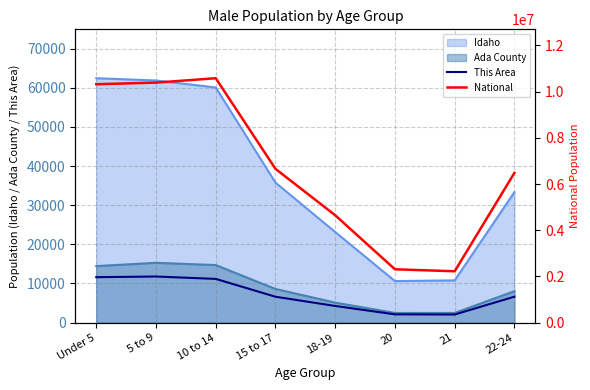

True or false: This Area and National cross at least once.

False